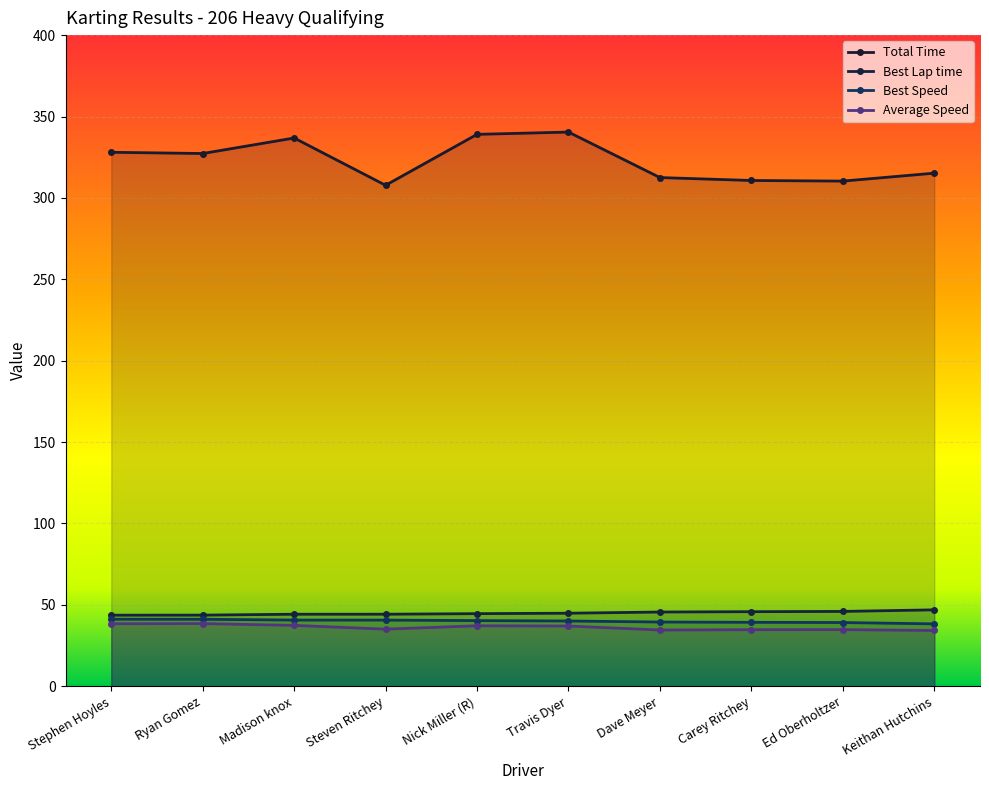

How many lines are shown in the chart?

4